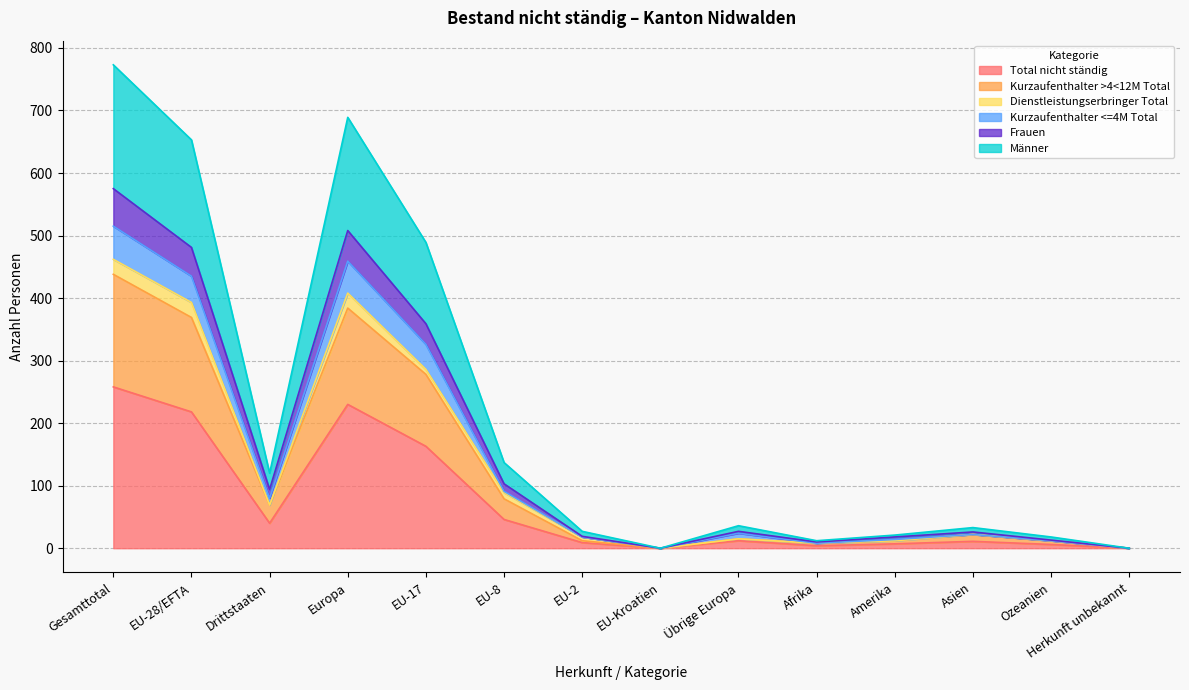

Is it true that Total nicht ständig equals 93 at Gesamttotal?

False